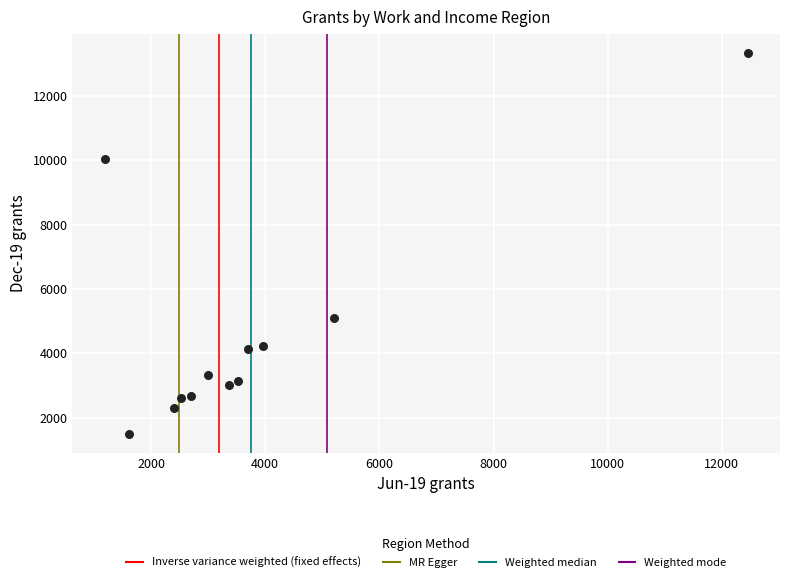

What Y value in the scatter plot is closest to 7419?

5091